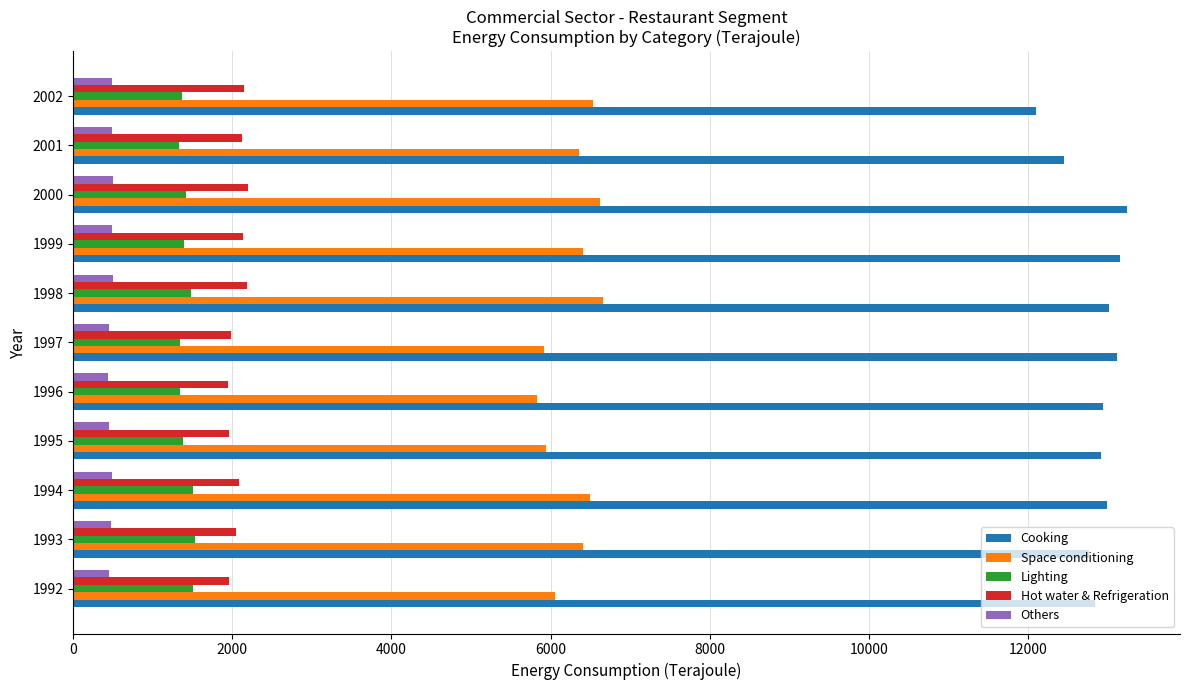

What is the difference between the Cooking values at 2001 and 1994?

542.2